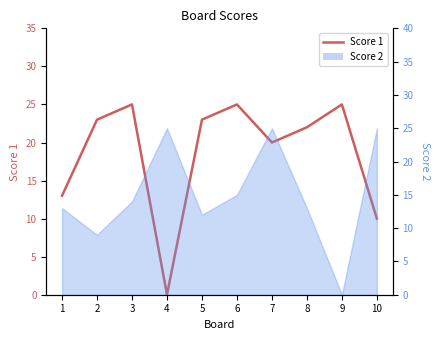

How many values exceed 23?

3